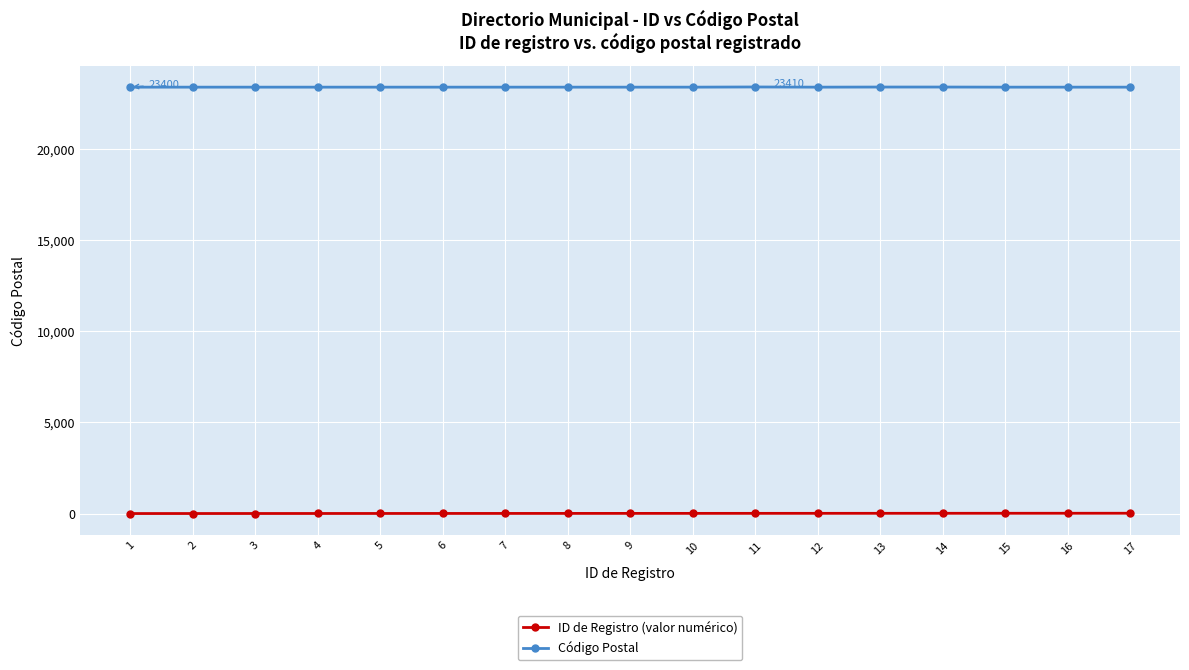

What is the sum of all Código Postal values?

397822